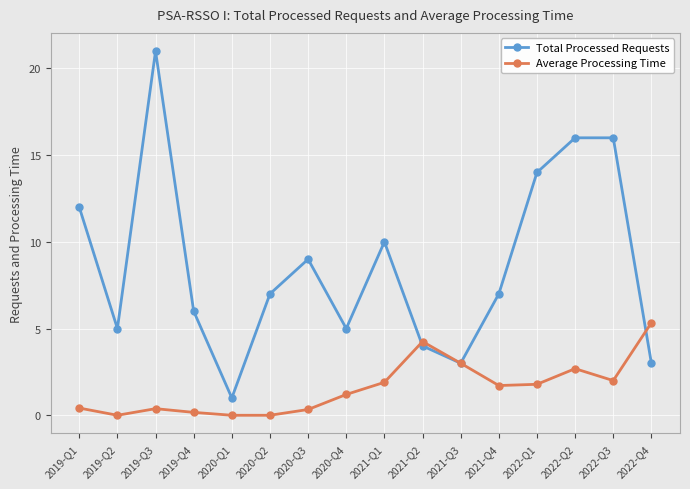

Count the number of categories in the chart.

16